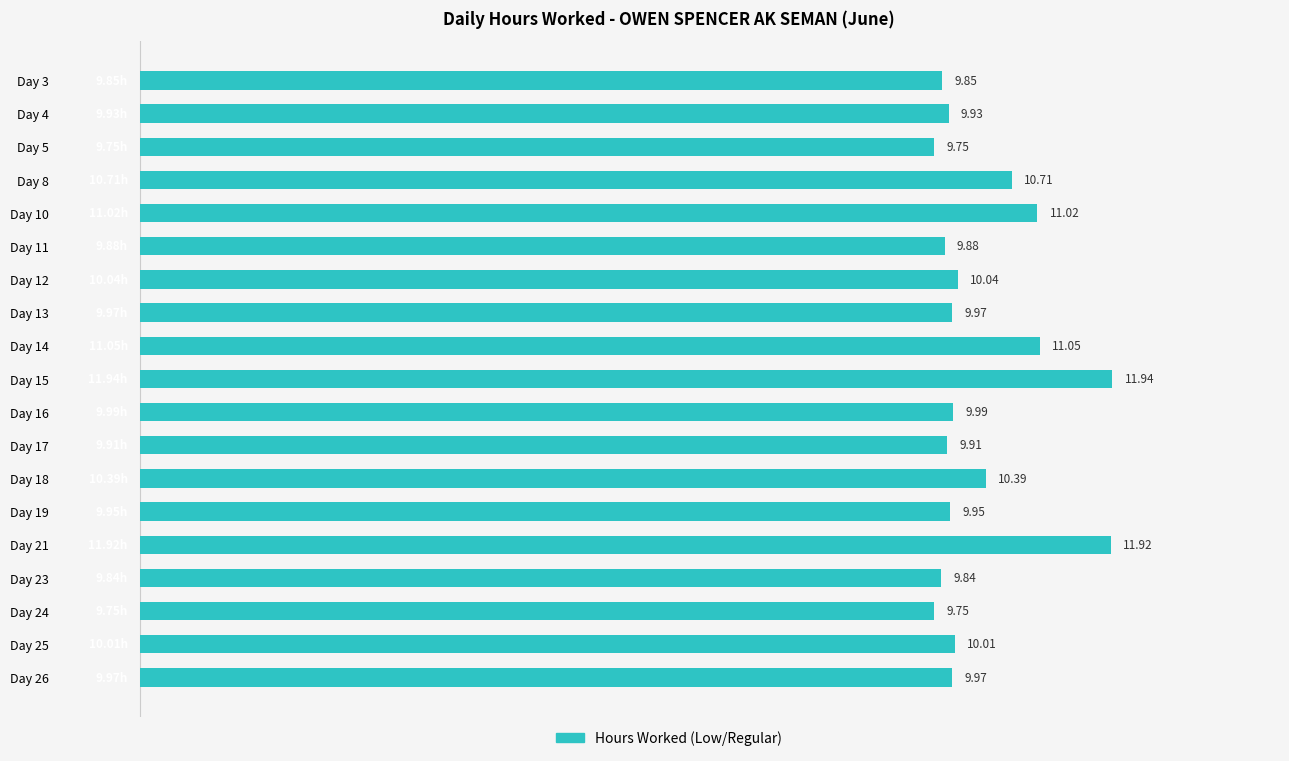

What is the change in value from Day 11 to Day 19?

+0.1